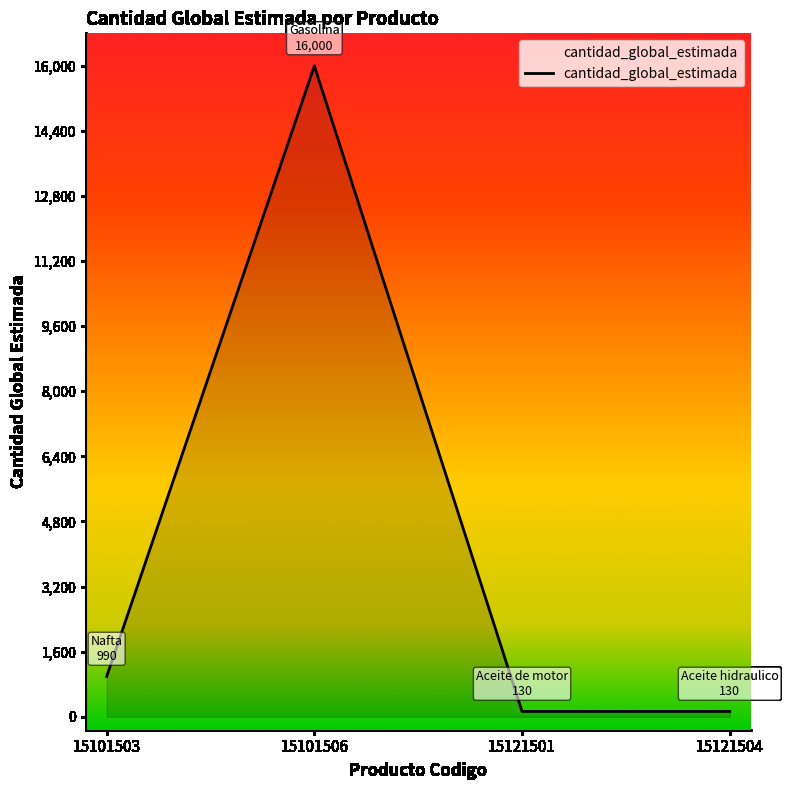

Between 15101506 and 15121504, which is larger?

15101506